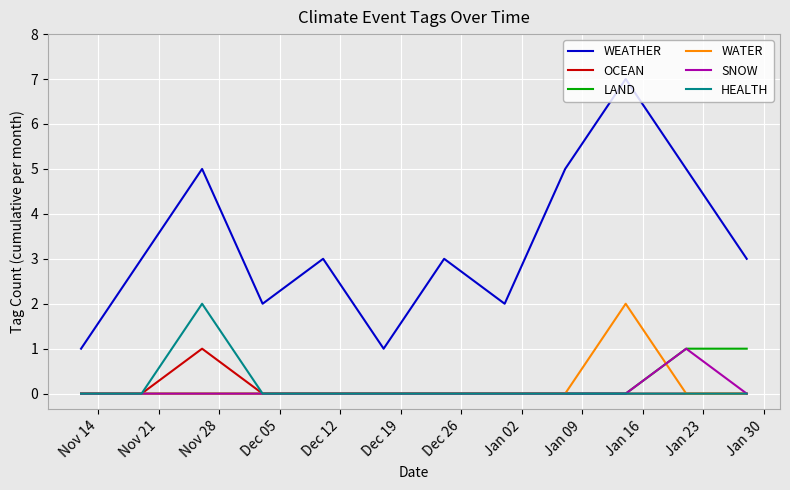

True or false: WATER and WEATHER intersect in this chart.

False